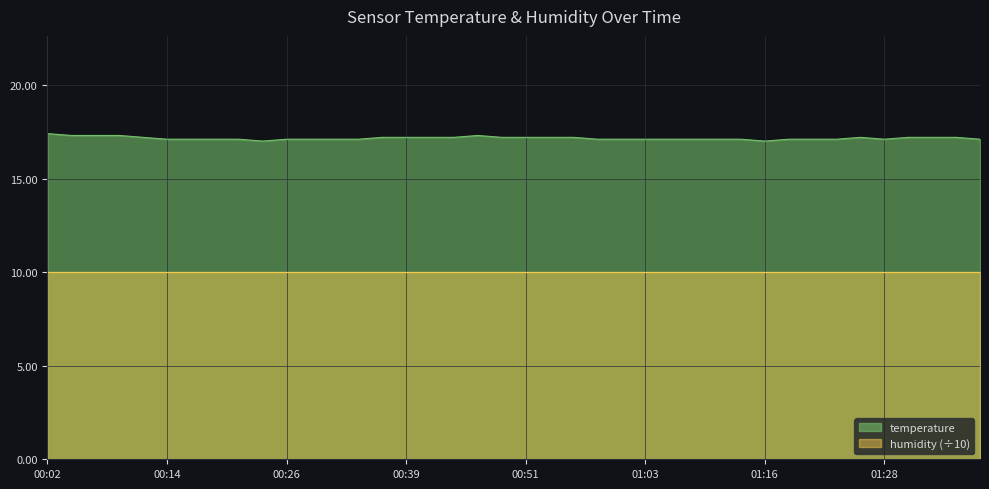

At which category does the data reach its first local peak?

00:46